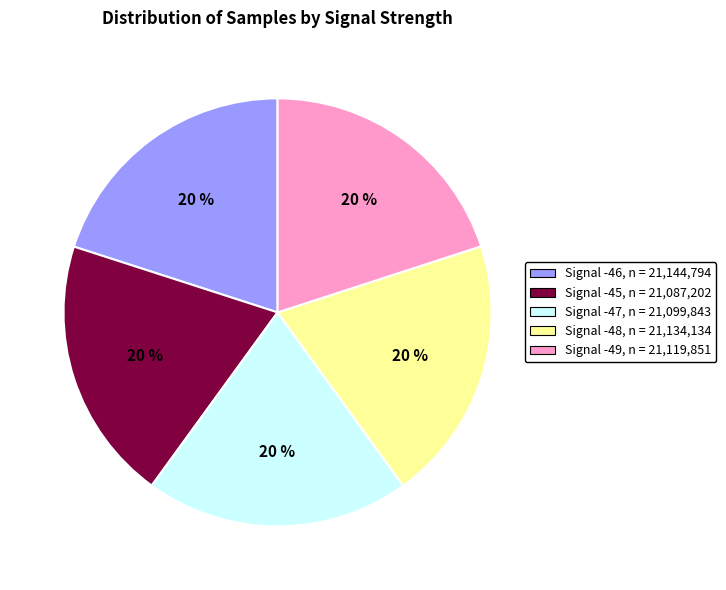

To the nearest percent, what percentage of the pie is Signal -45?

20%